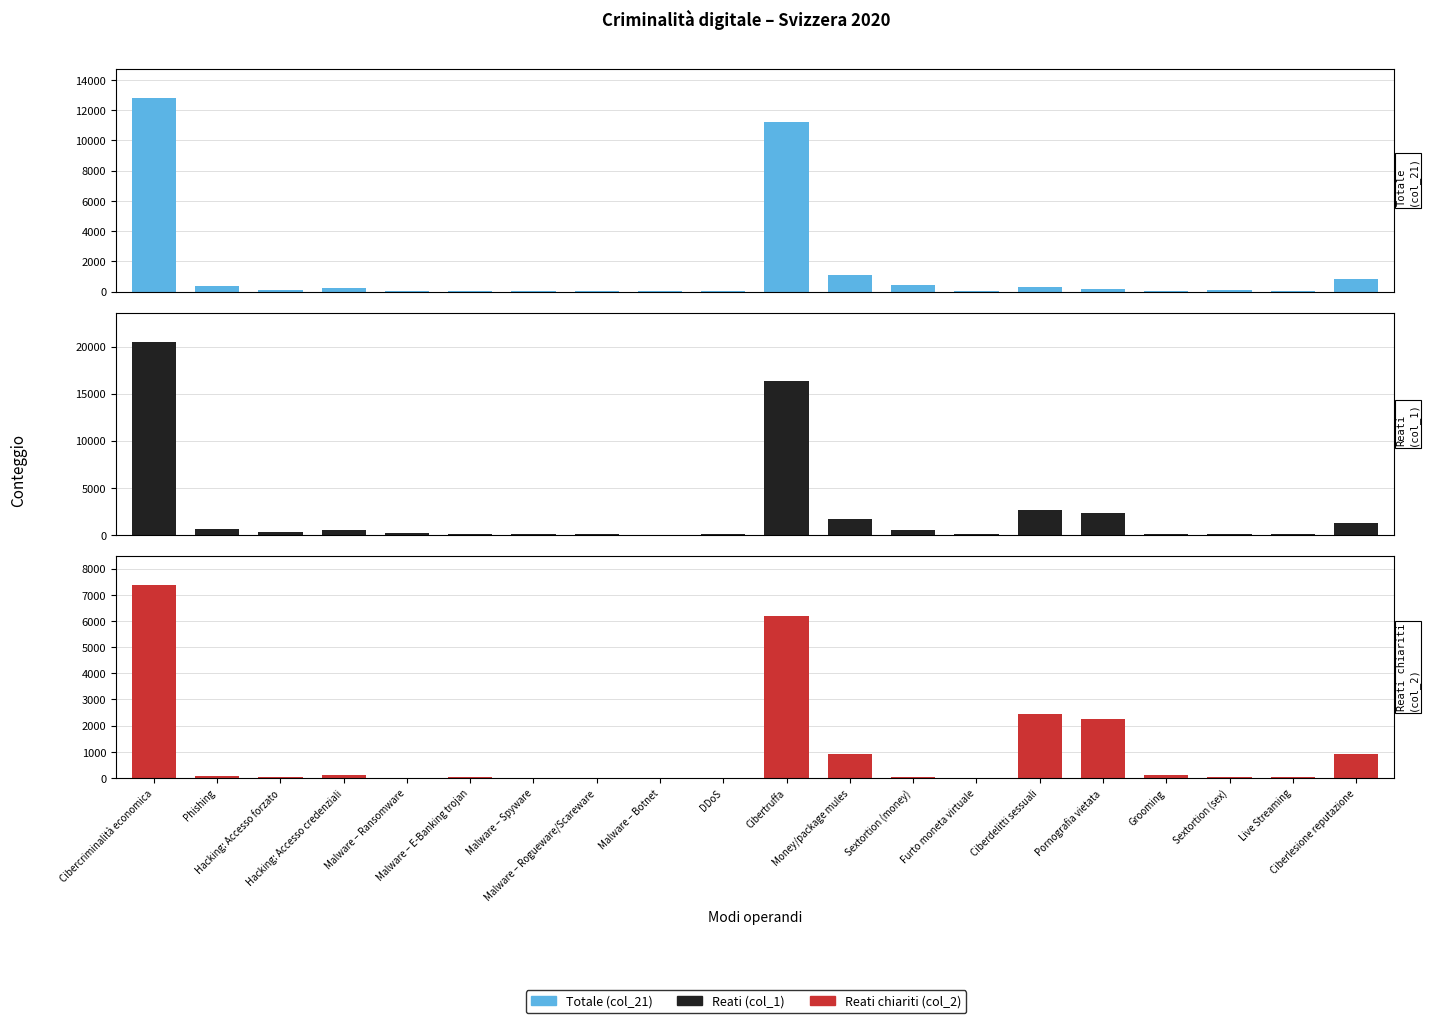

How many data points does each series have?

20